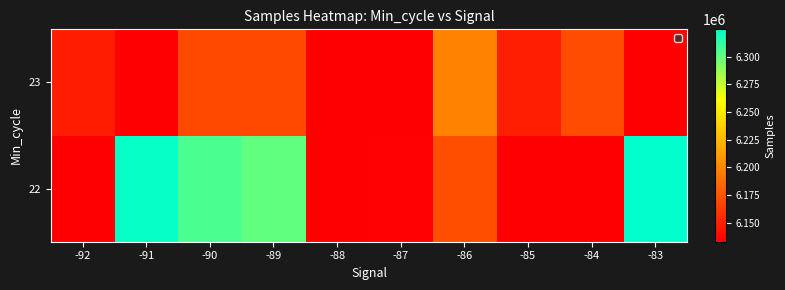

List the series in order of their peak value, highest first.

22, 23